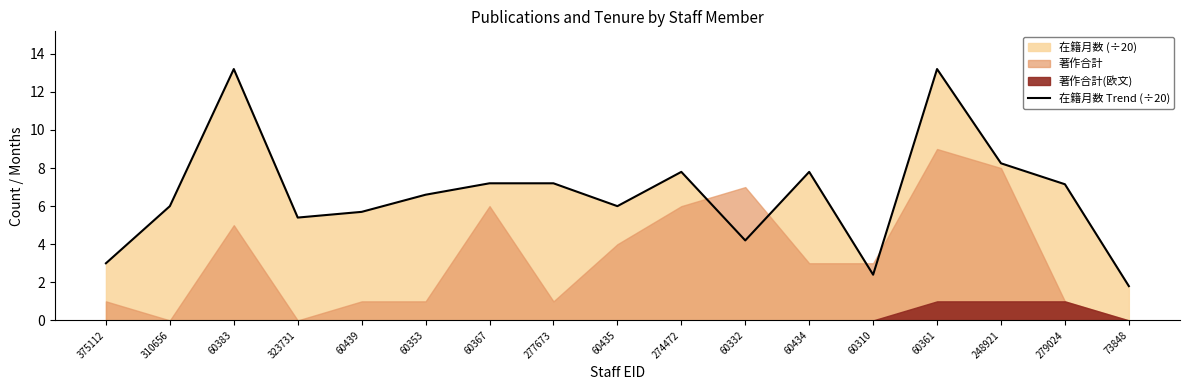

How many interior local peaks (higher than both neighbors) does the data have?

4